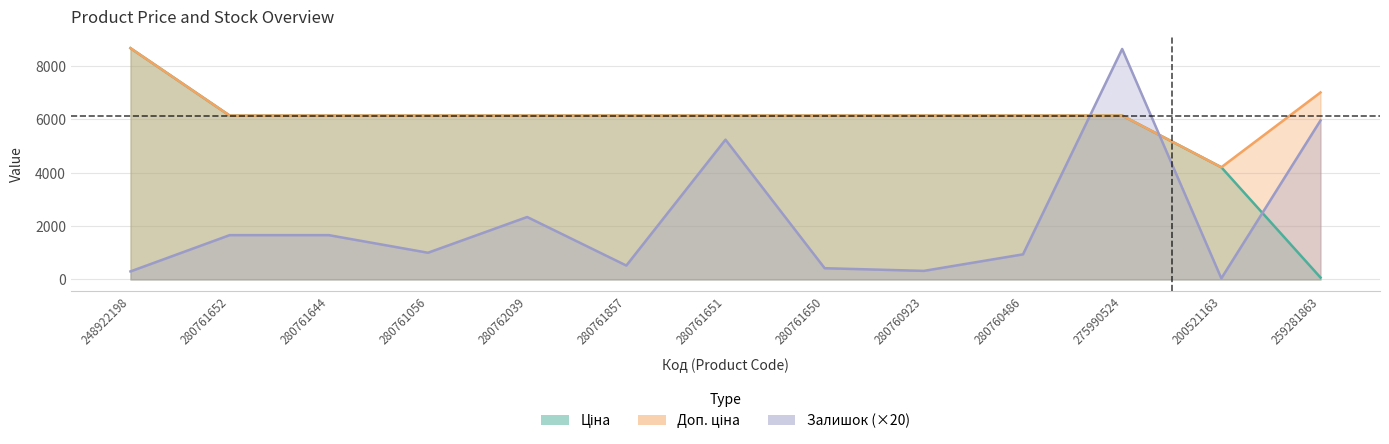

How many lines are shown in the chart?

3